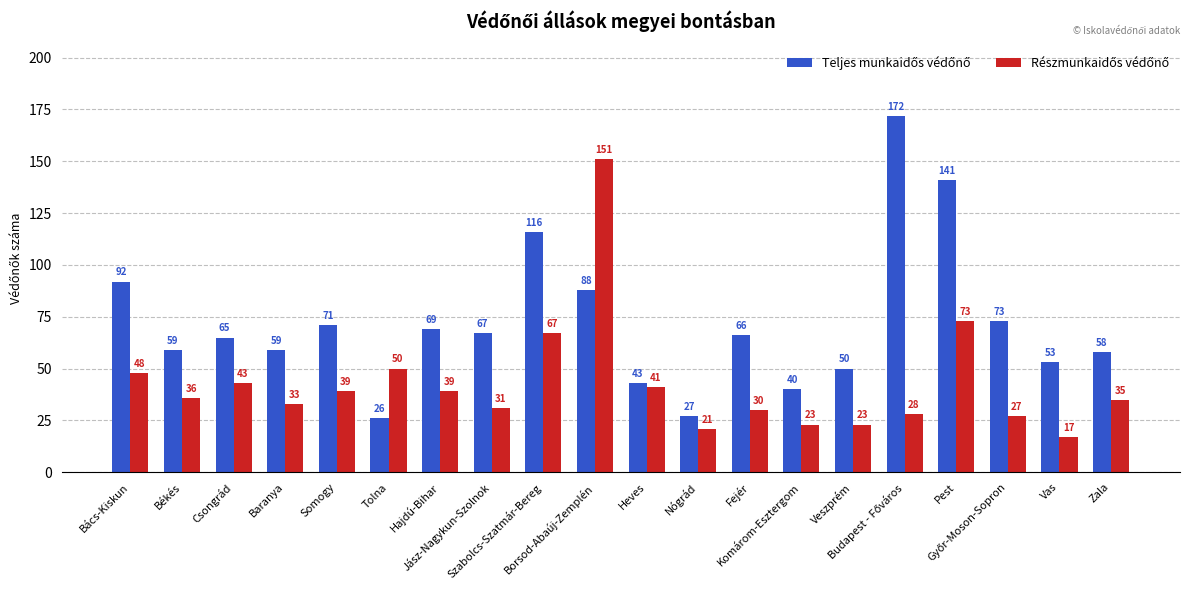

How many groups of bars are there?

20